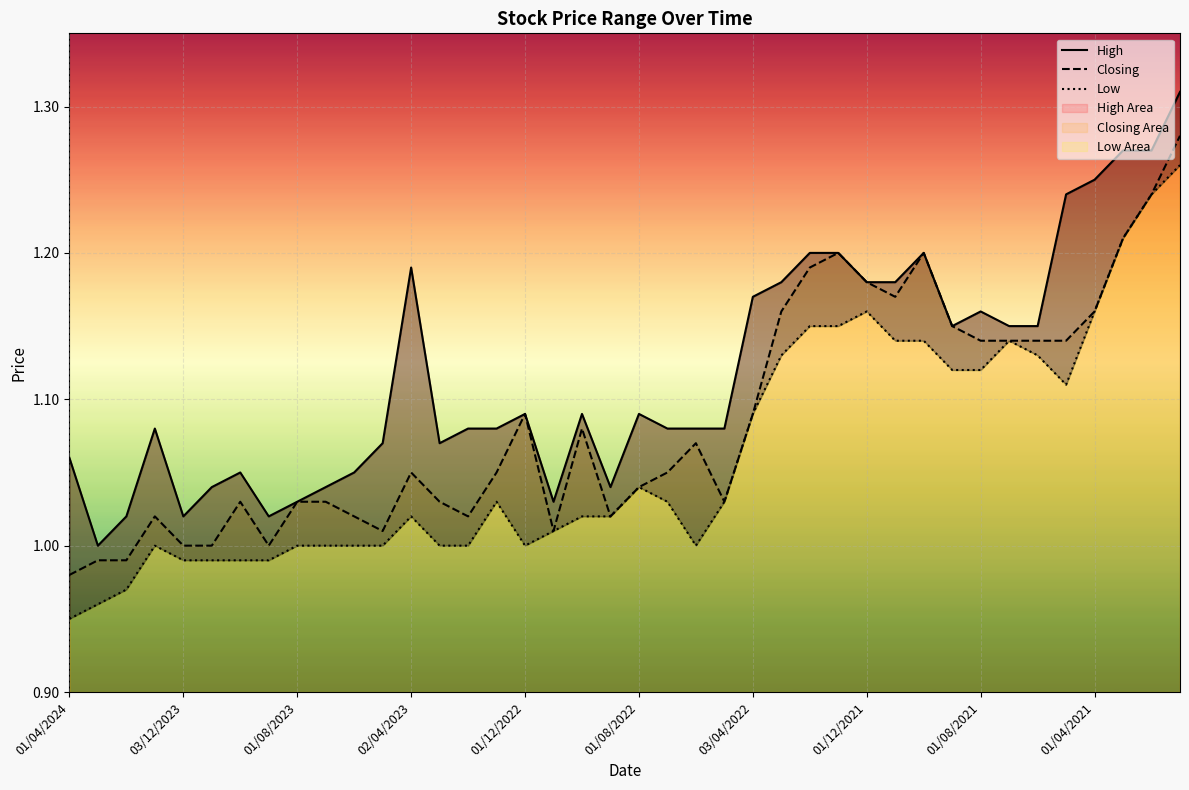

What are all the series names shown in the legend?

High, Closing, Low